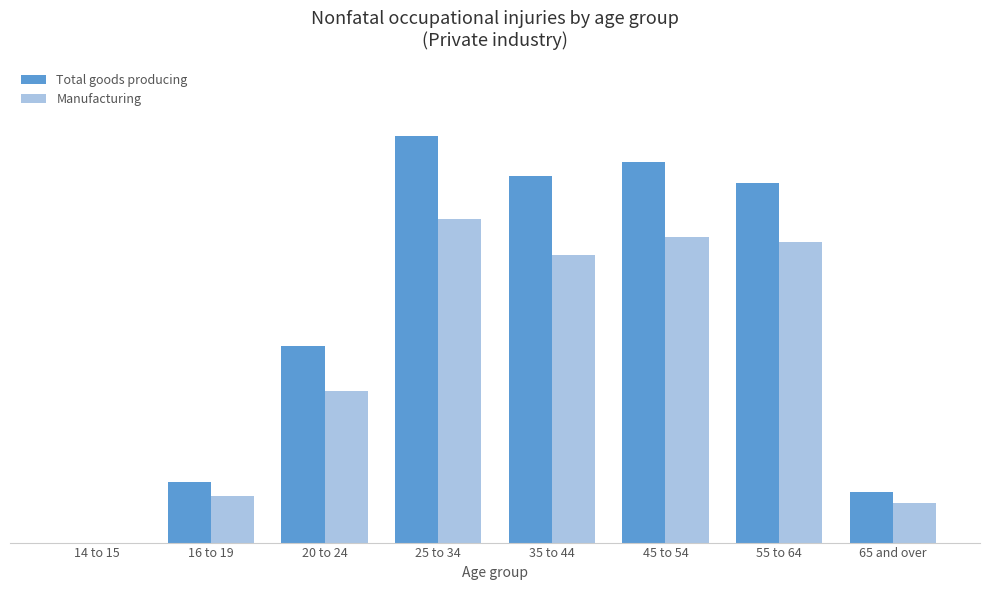

What is the label of the 8th bar from the left?

65 and over